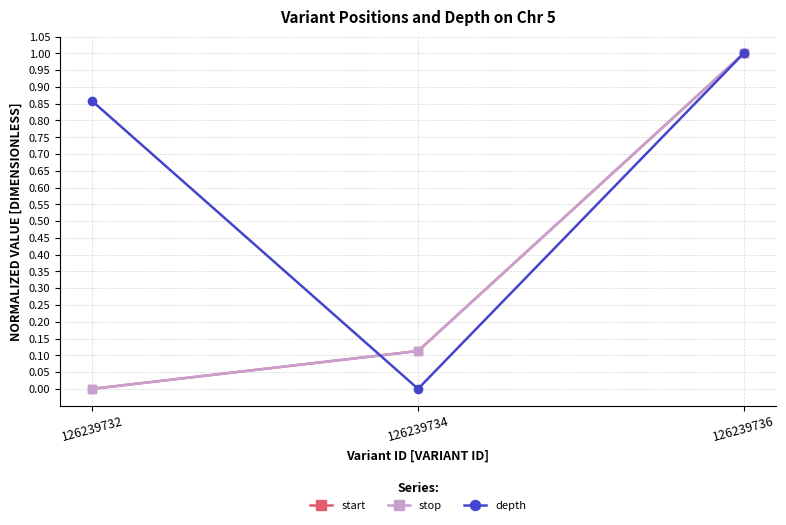

Is it true that start equals 0.0 at 126239732?

True